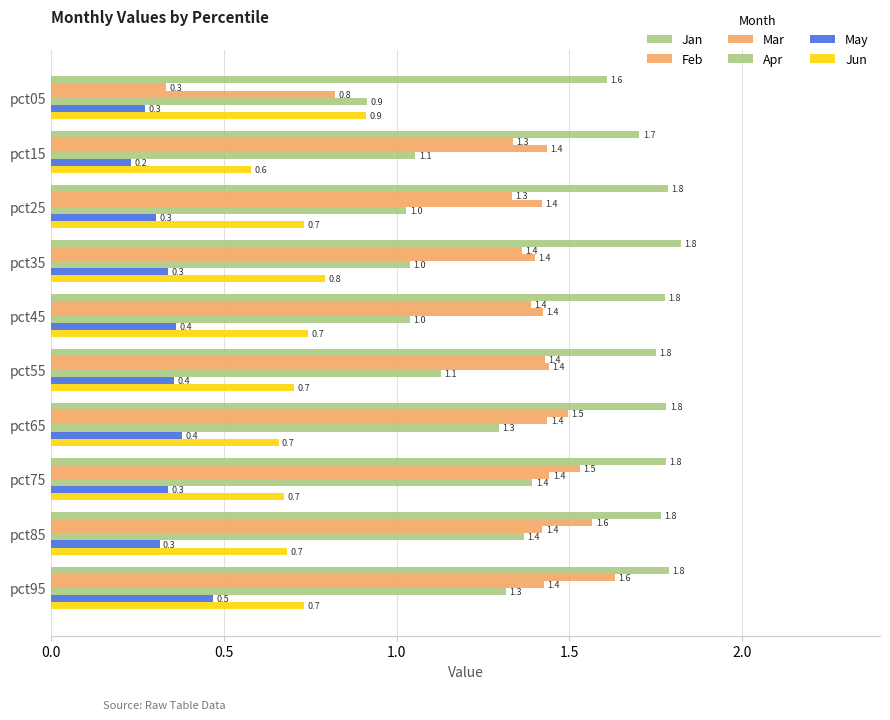

Rank the series by their maximum value, from highest to lowest.

Jan, Feb, Mar, Apr, Jun, May